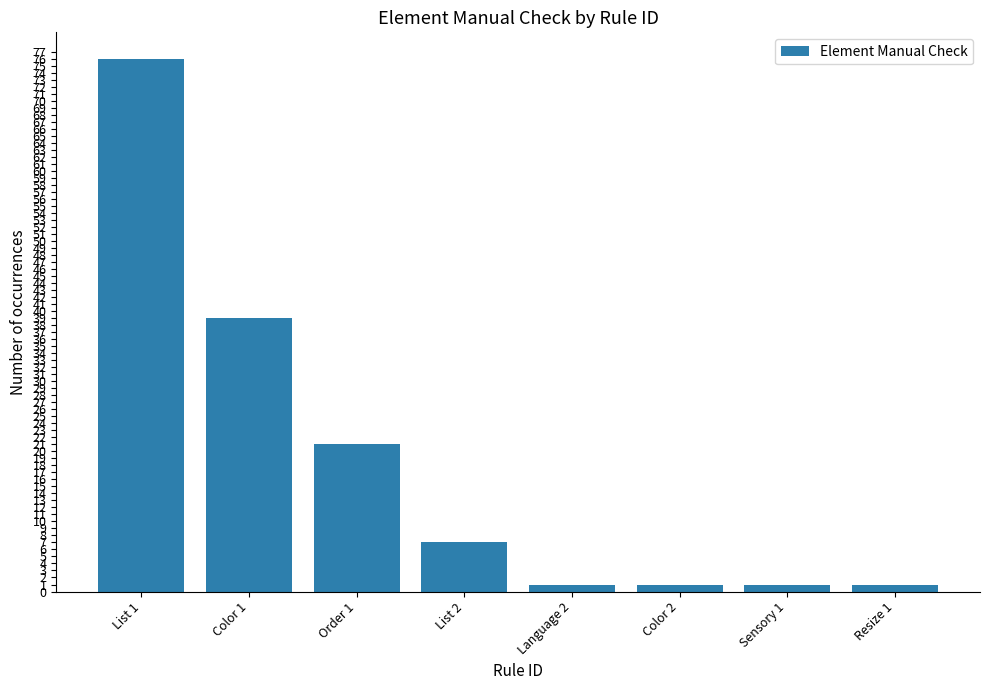

What is the maximum value shown in the chart?

76